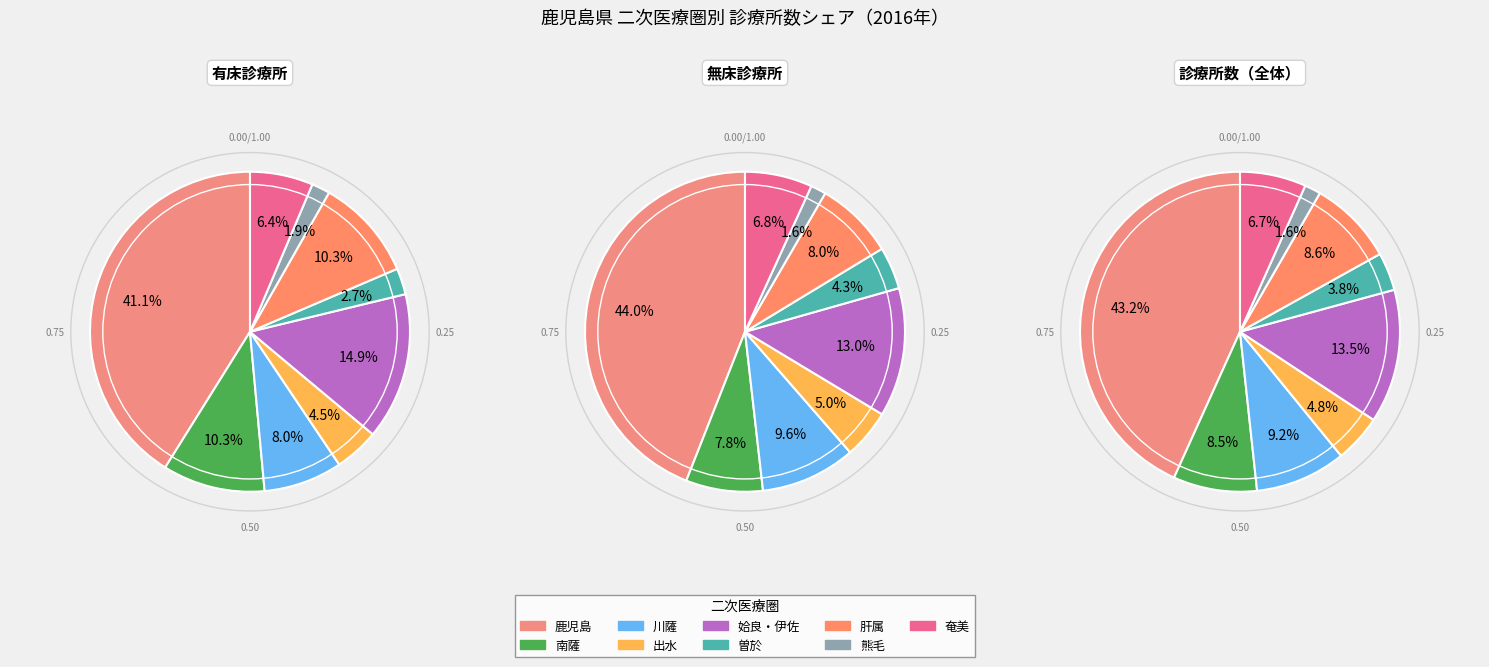

The 熊毛 slice represents 8% of the pie. True or false?

False